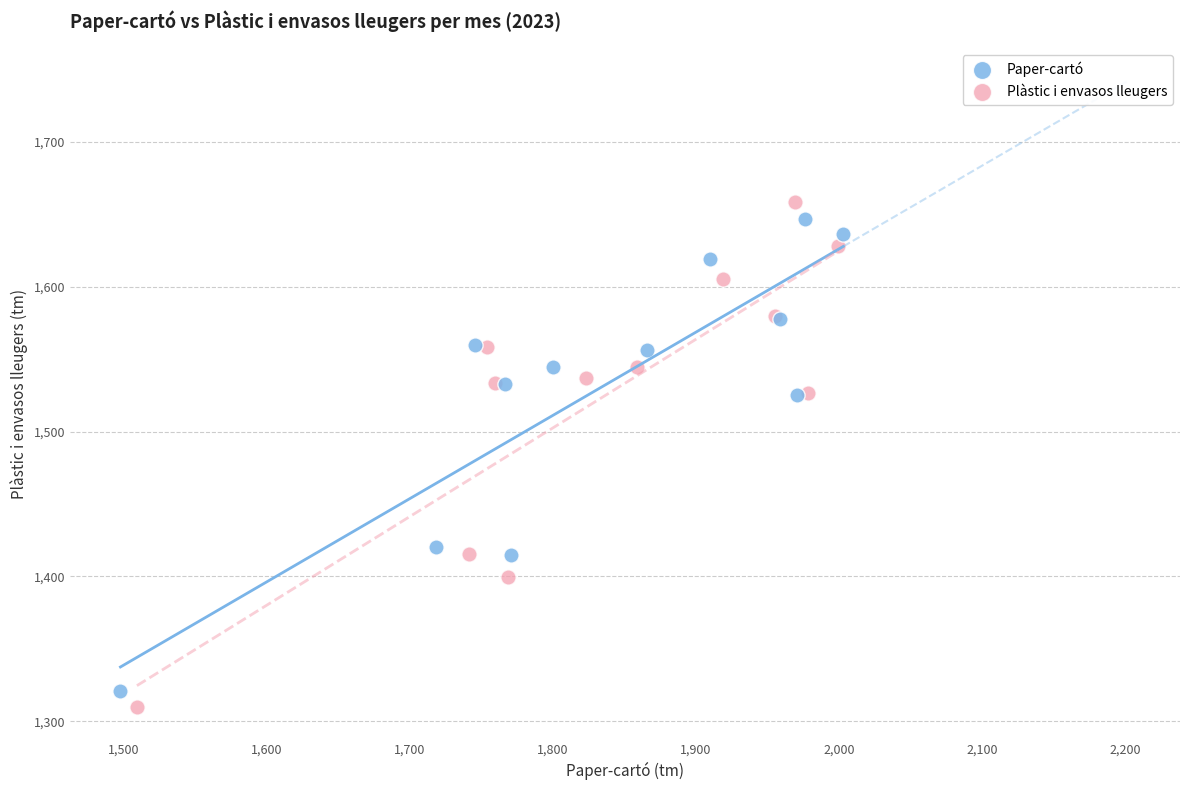

Which series has the largest Y range (max minus min)?

Plàstic i envasos lleugers